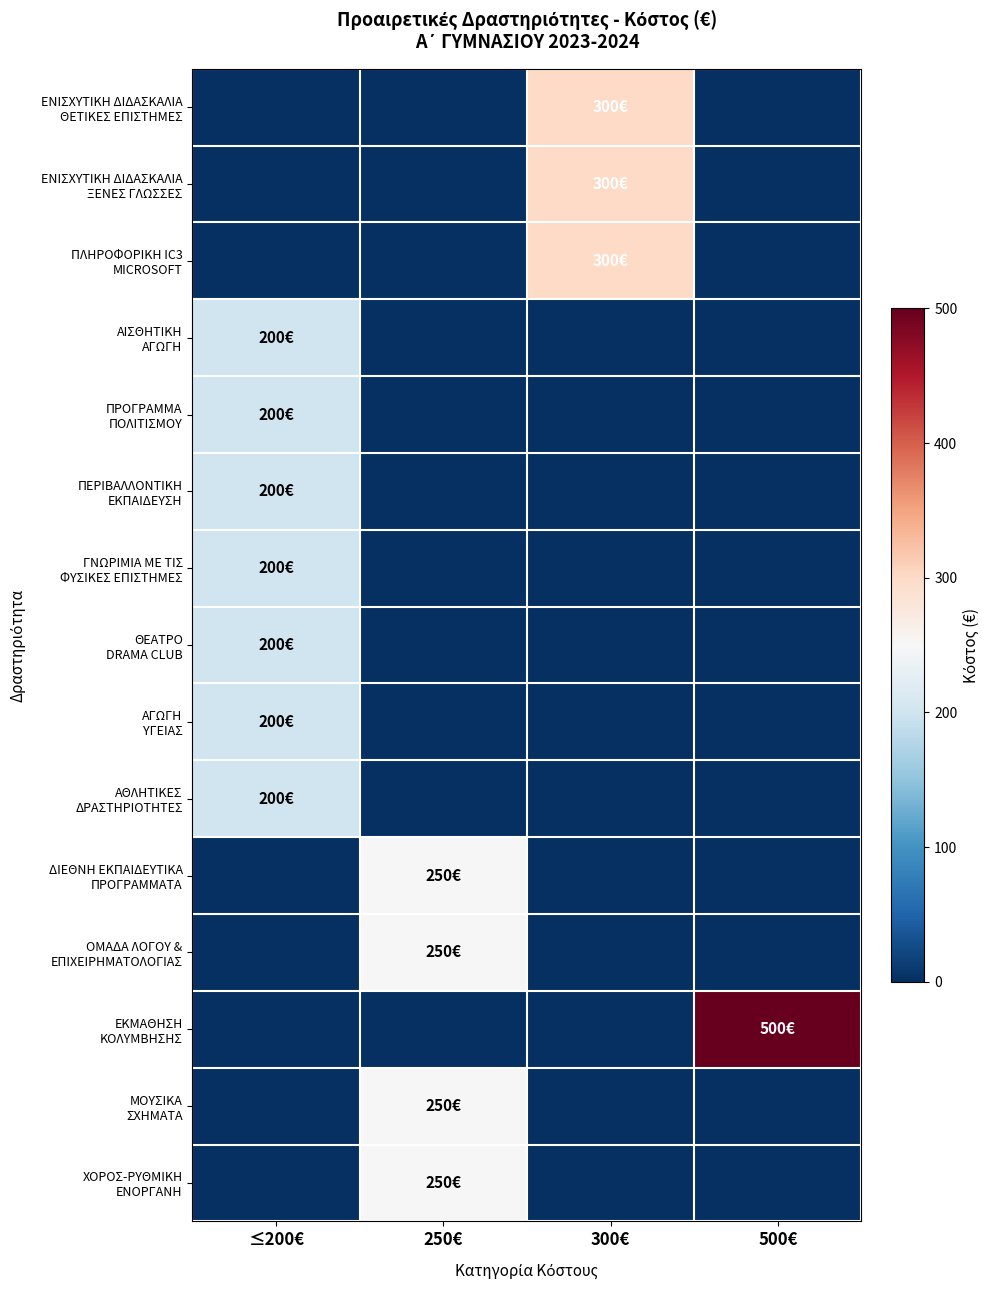

At which category is the sum across all series the highest?

≤200€